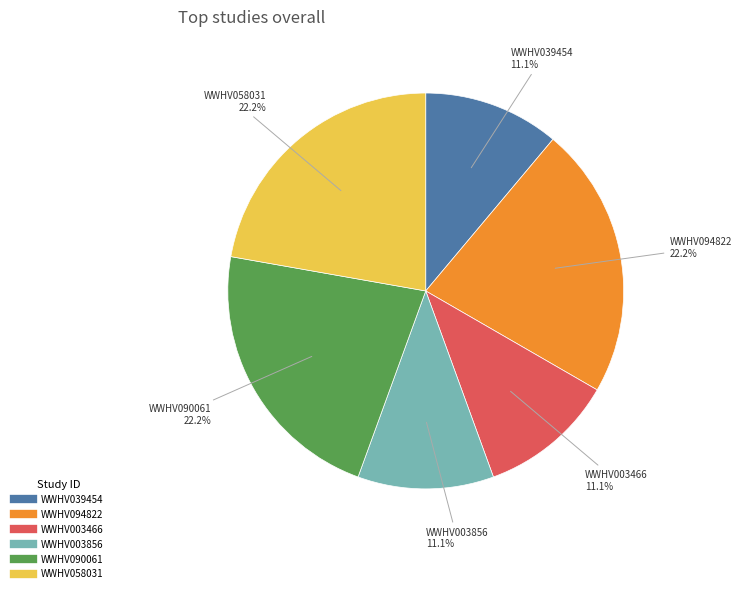

Approximately how many times larger is the value at WWHV039454 compared to WWHV058031?

0.5